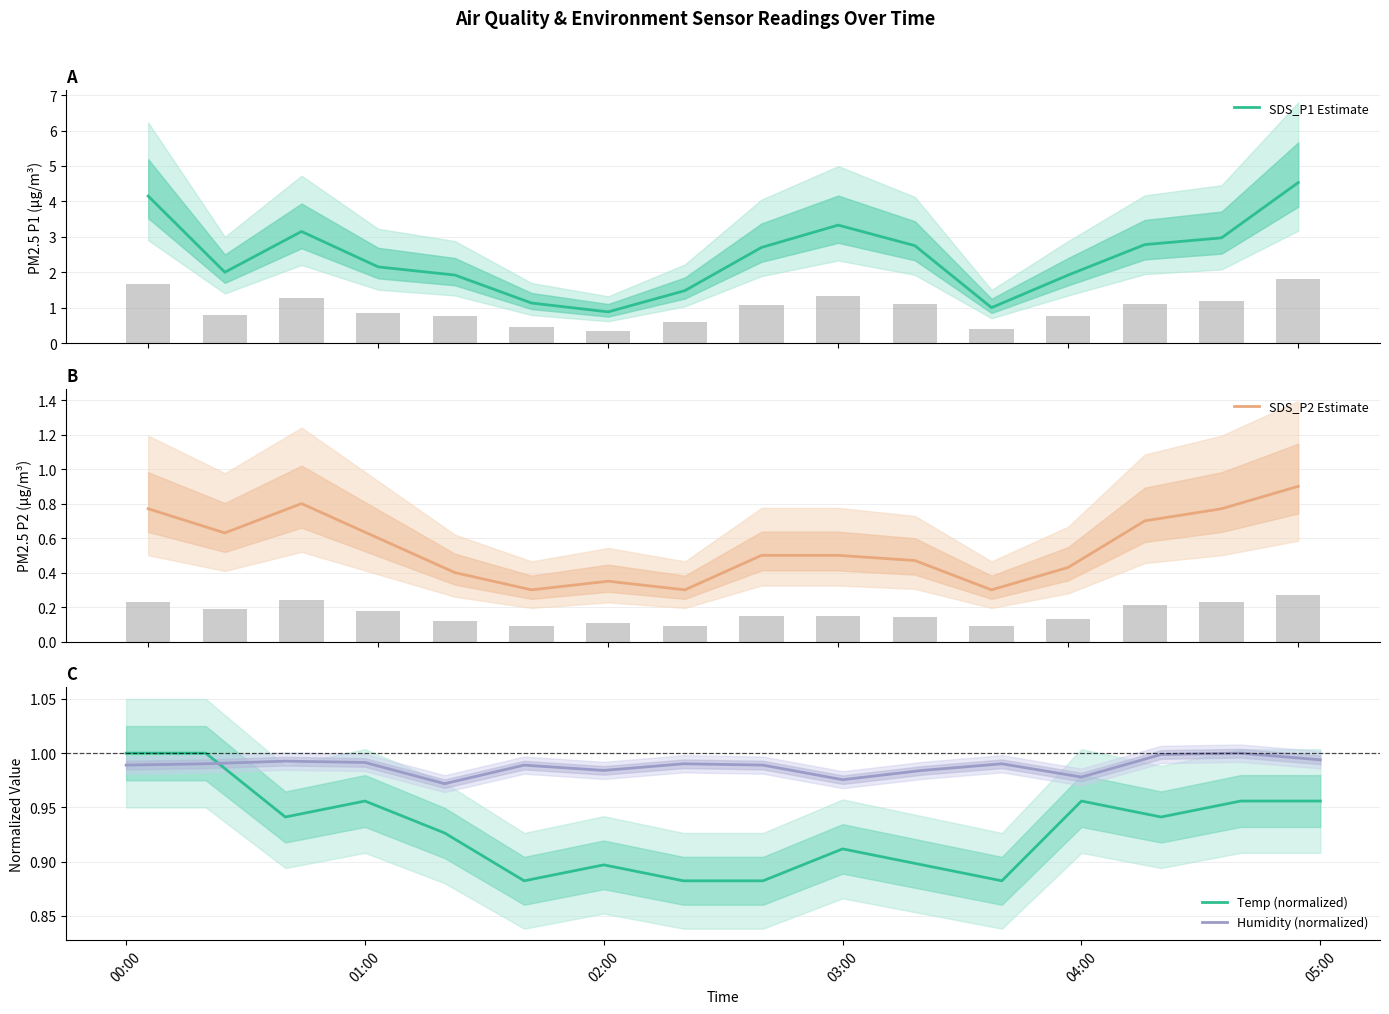

What position from the left is 00:00?

1